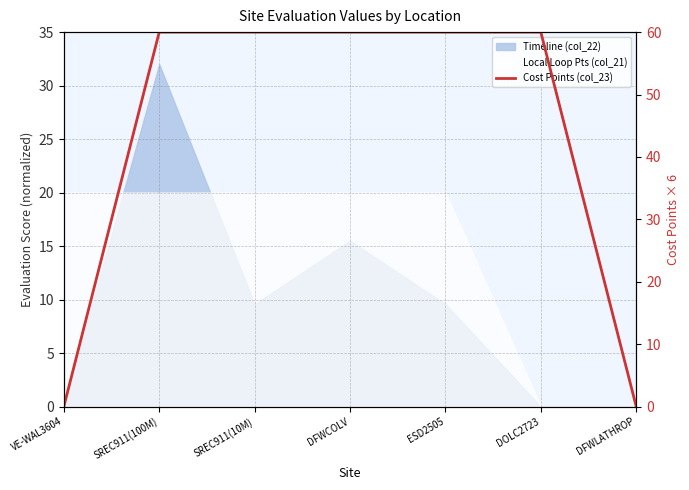

What is the sum of all values?

300